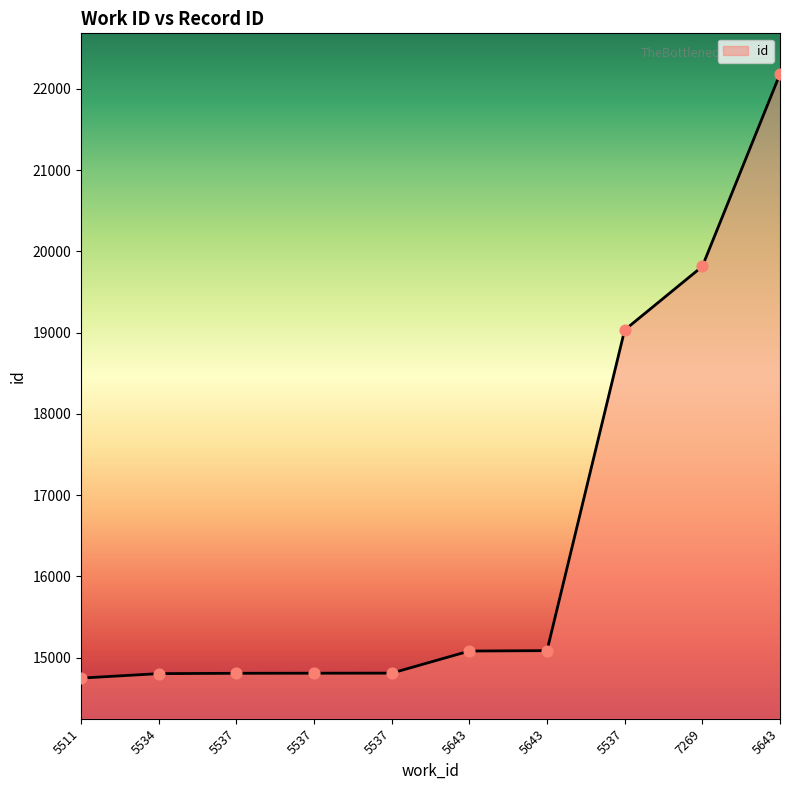

What is the change in value from 5643 to 5643?

+5